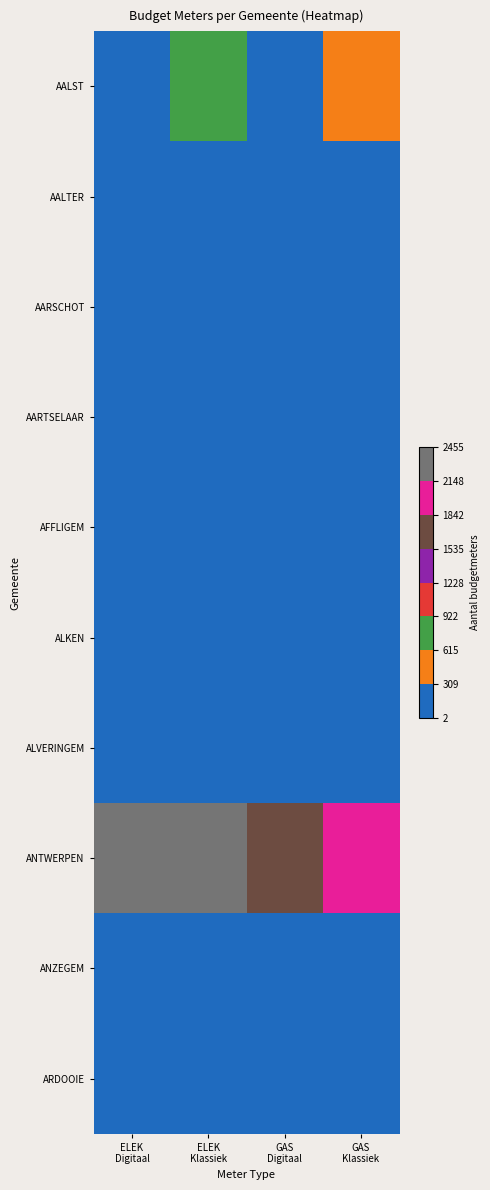

Which series changed the most between ELEK Digitaal and ELEK Klassiek?

AALST